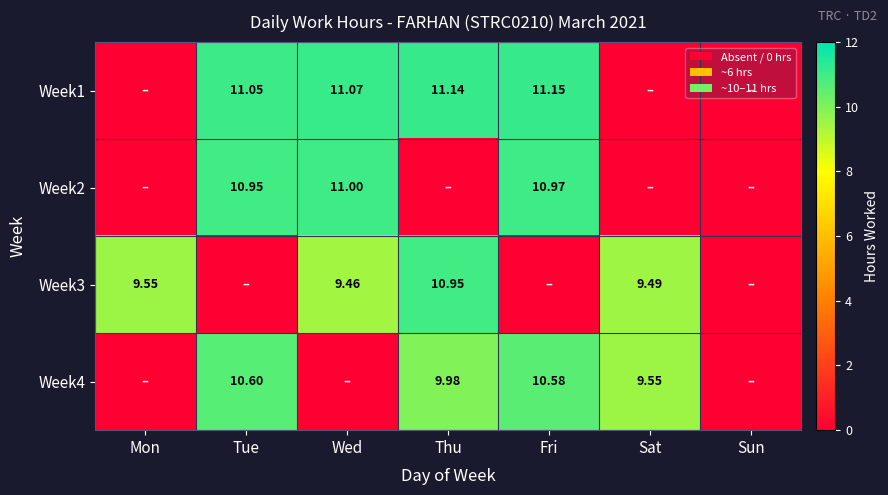

Rank the series by their maximum value, from highest to lowest.

Week1, Week2, Week3, Week4